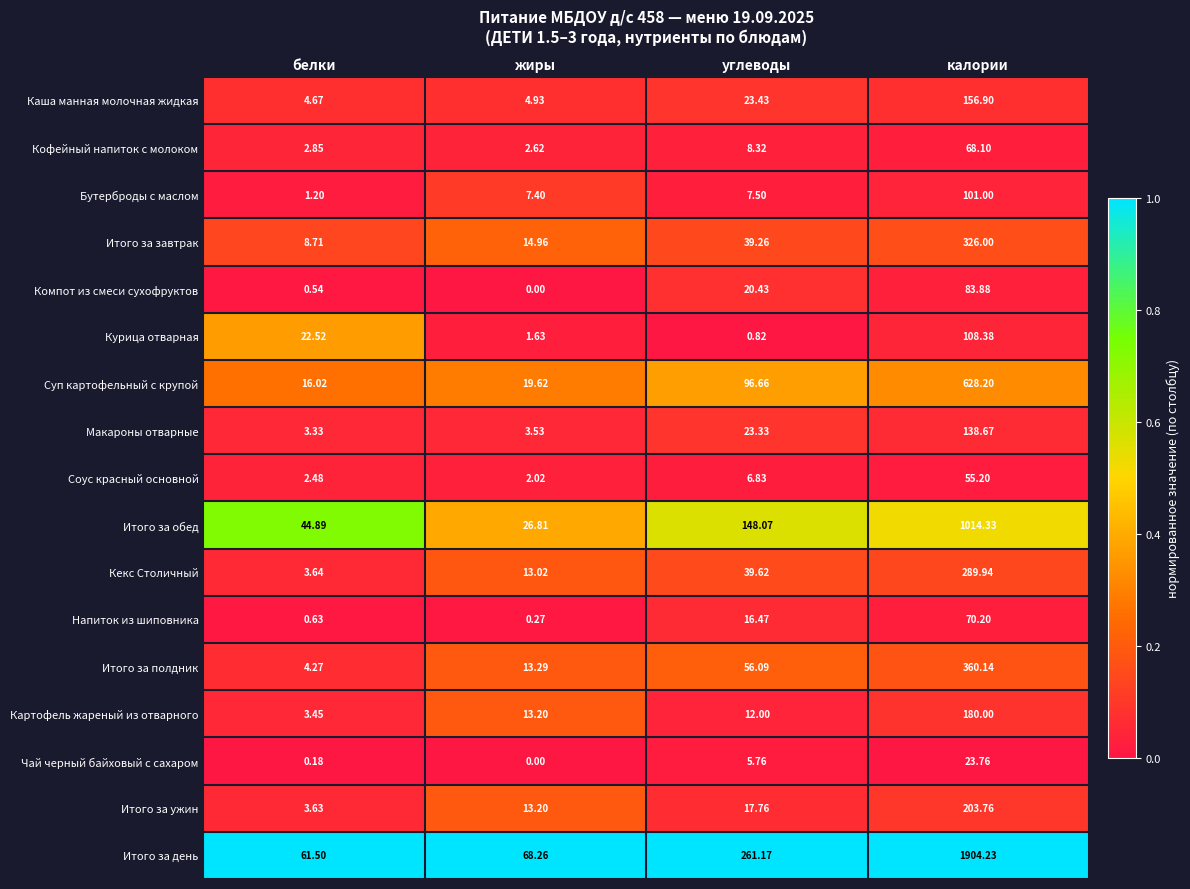

At which label is Итого за полдник closest to 182?

углеводы